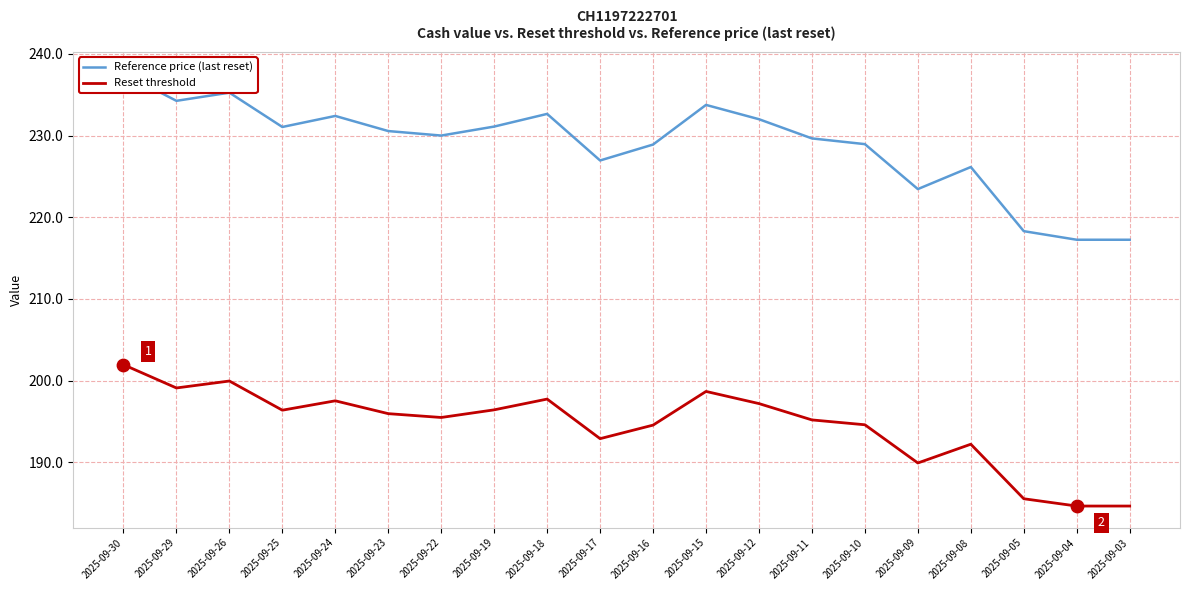

At which category is the sum across all series the highest?

2025-09-30